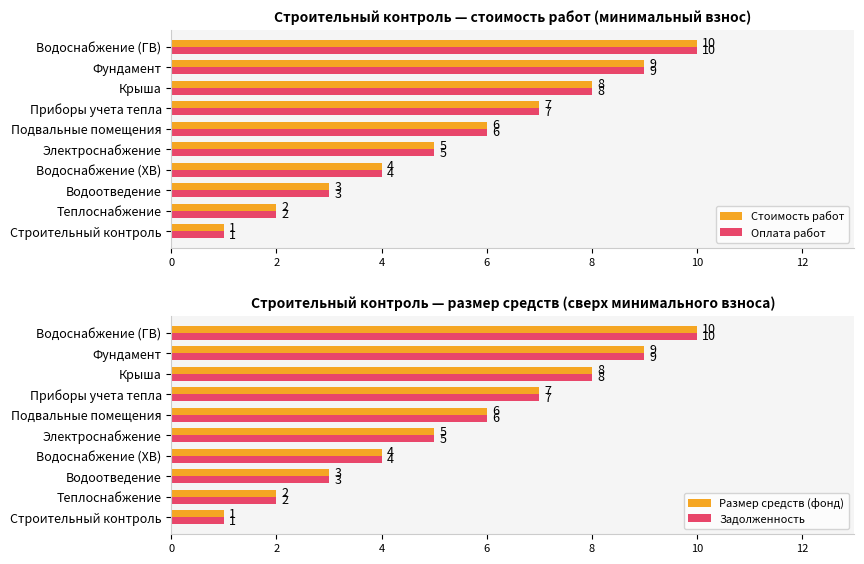

List the labels in order of Размер средств (фонд) value, smallest first.

Строительный контроль, Теплоснабжение, Водоотведение, Водоснабжение (ХВ), Электроснабжение, Подвальные помещения, Приборы учета тепла, Крыша, Фундамент, Водоснабжение (ГВ)